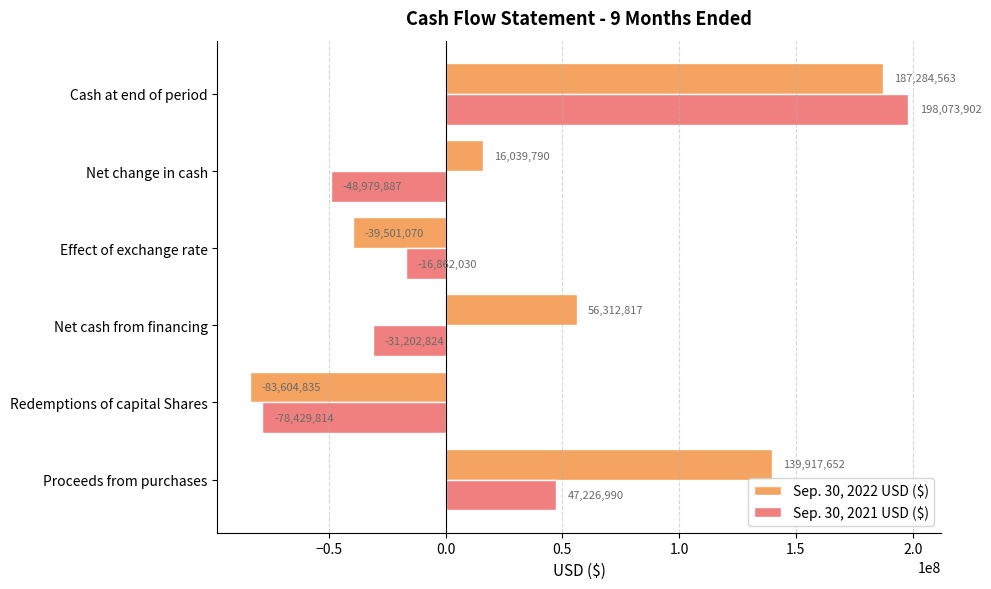

At how many categories does at least one series exceed 163308735?

1